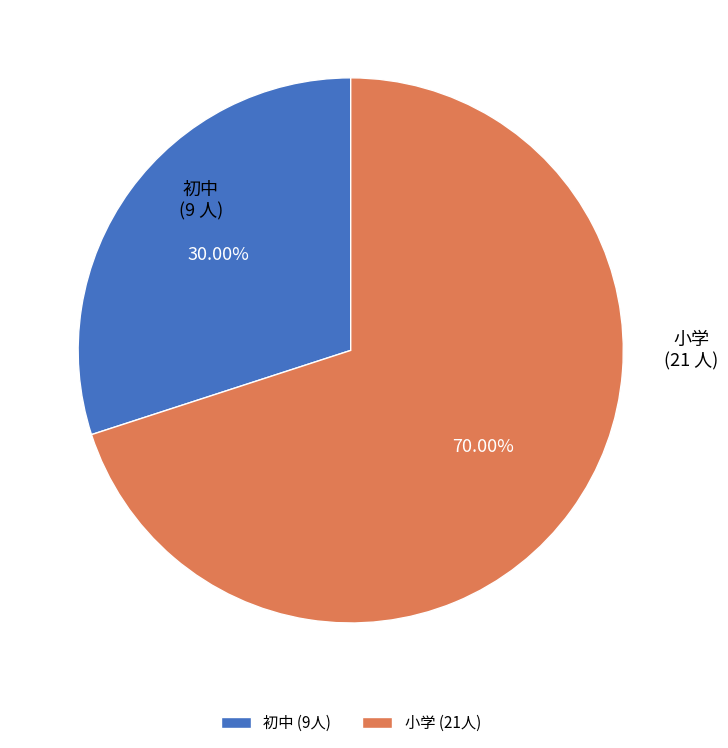

Which slice is the largest?

小学